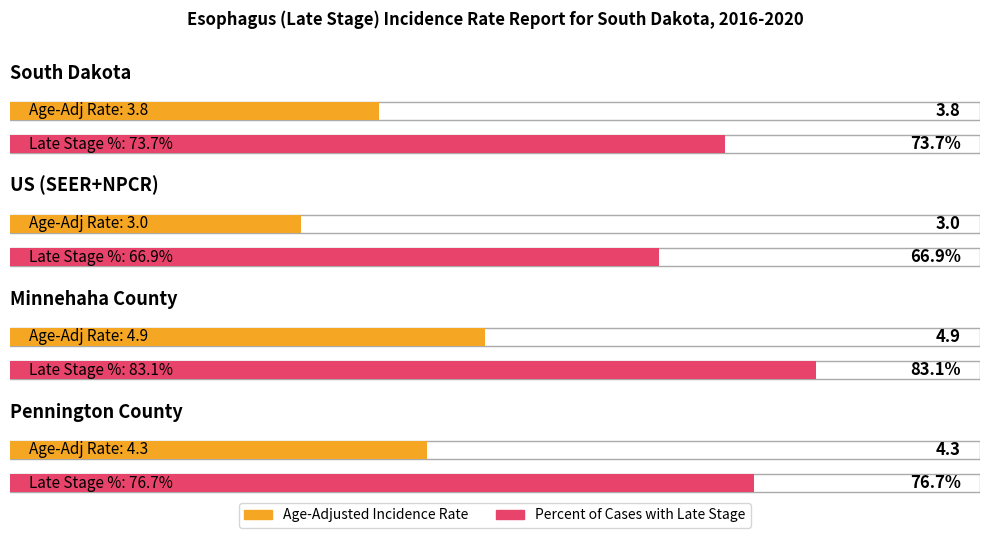

List the labels in order of Age-Adjusted Incidence Rate value, smallest first.

US (SEER+NPCR), South Dakota, Pennington County, Minnehaha County